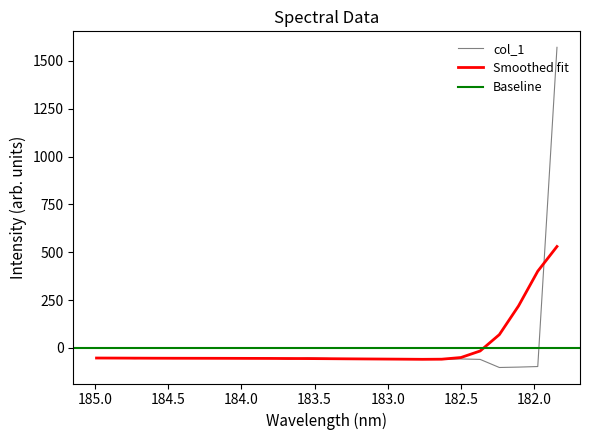

Does the chart have visible grid lines?

No